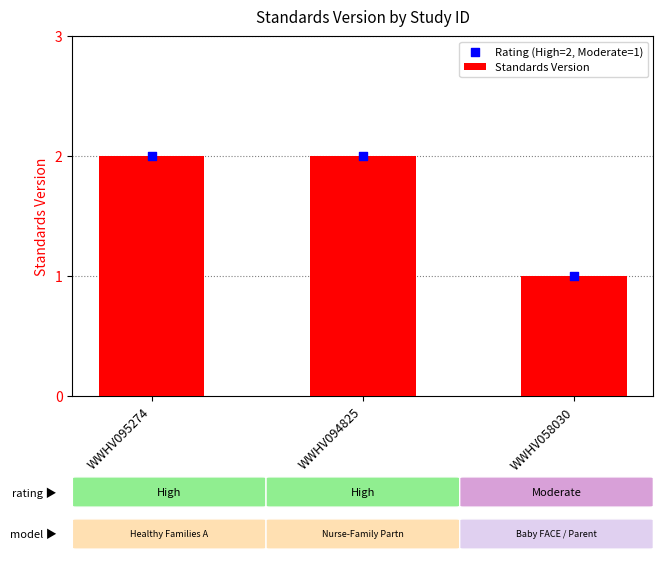

Is the value of Standards Version at WWHV094825 greater than the value of Rating (High=2, Moderate=1) at WWHV094825?

No